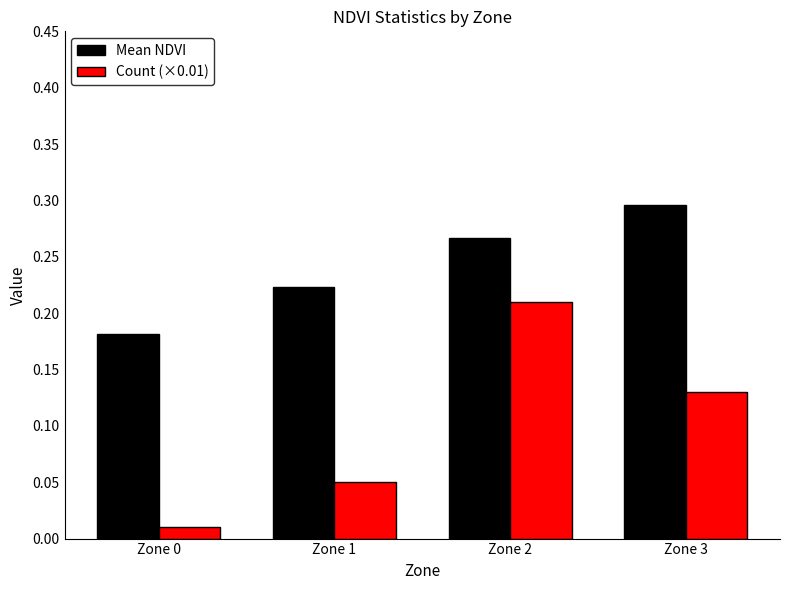

Is the value of Mean NDVI at Zone 2 greater than the value of Count (×0.01) at Zone 2?

Yes